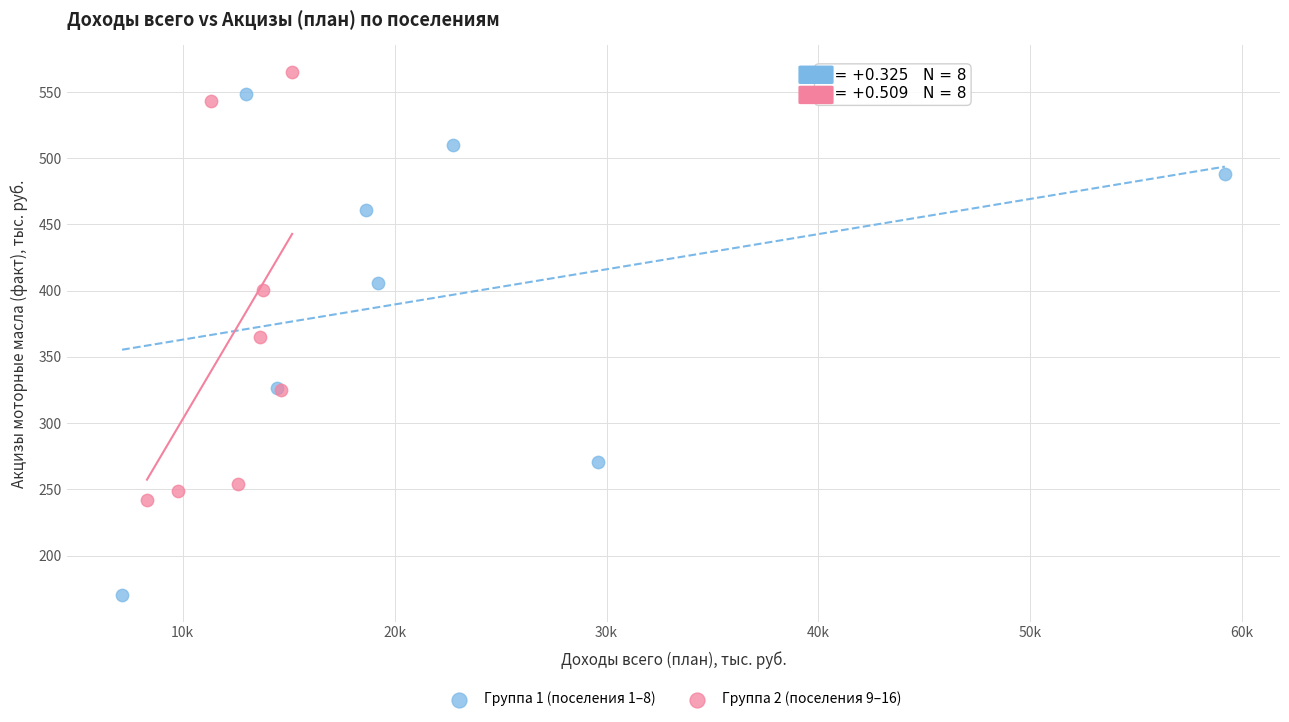

What are all the series names shown in the legend?

Группа 1 (поселения 1–8), Группа 2 (поселения 9–16)